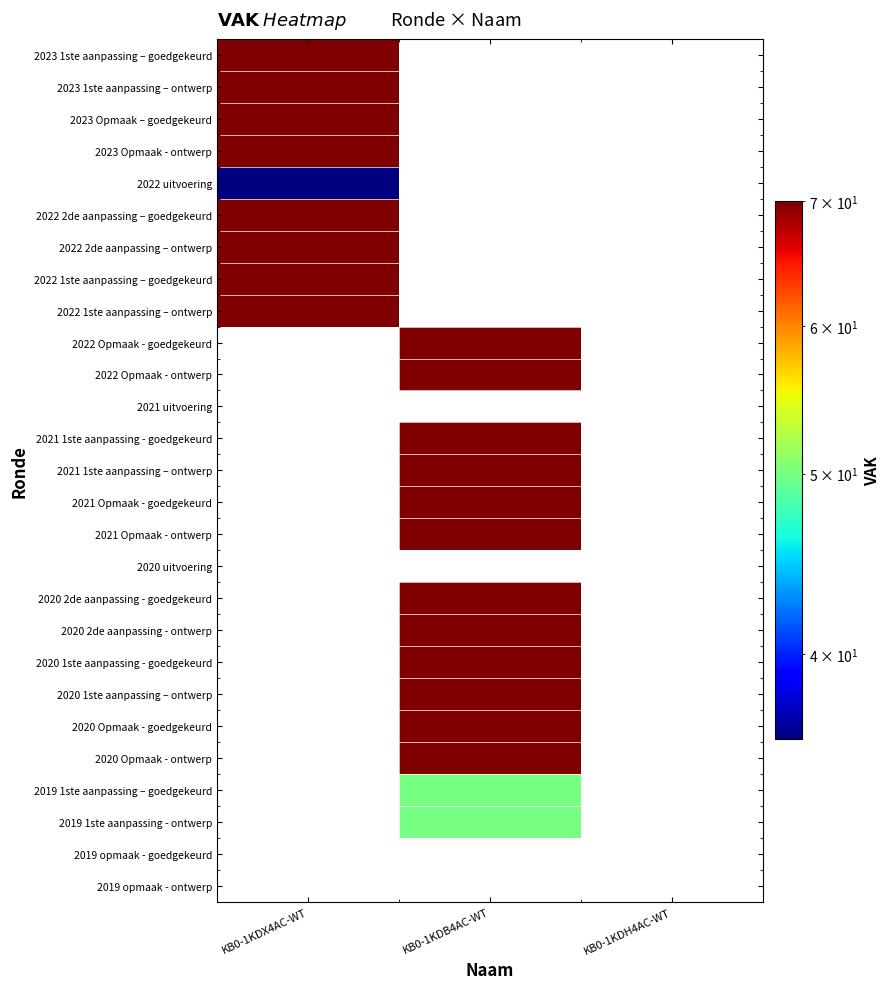

Read the 2020 1ste aanpassing - goedgekeurd value at KB0-1KDB4AC-WT.

70.0